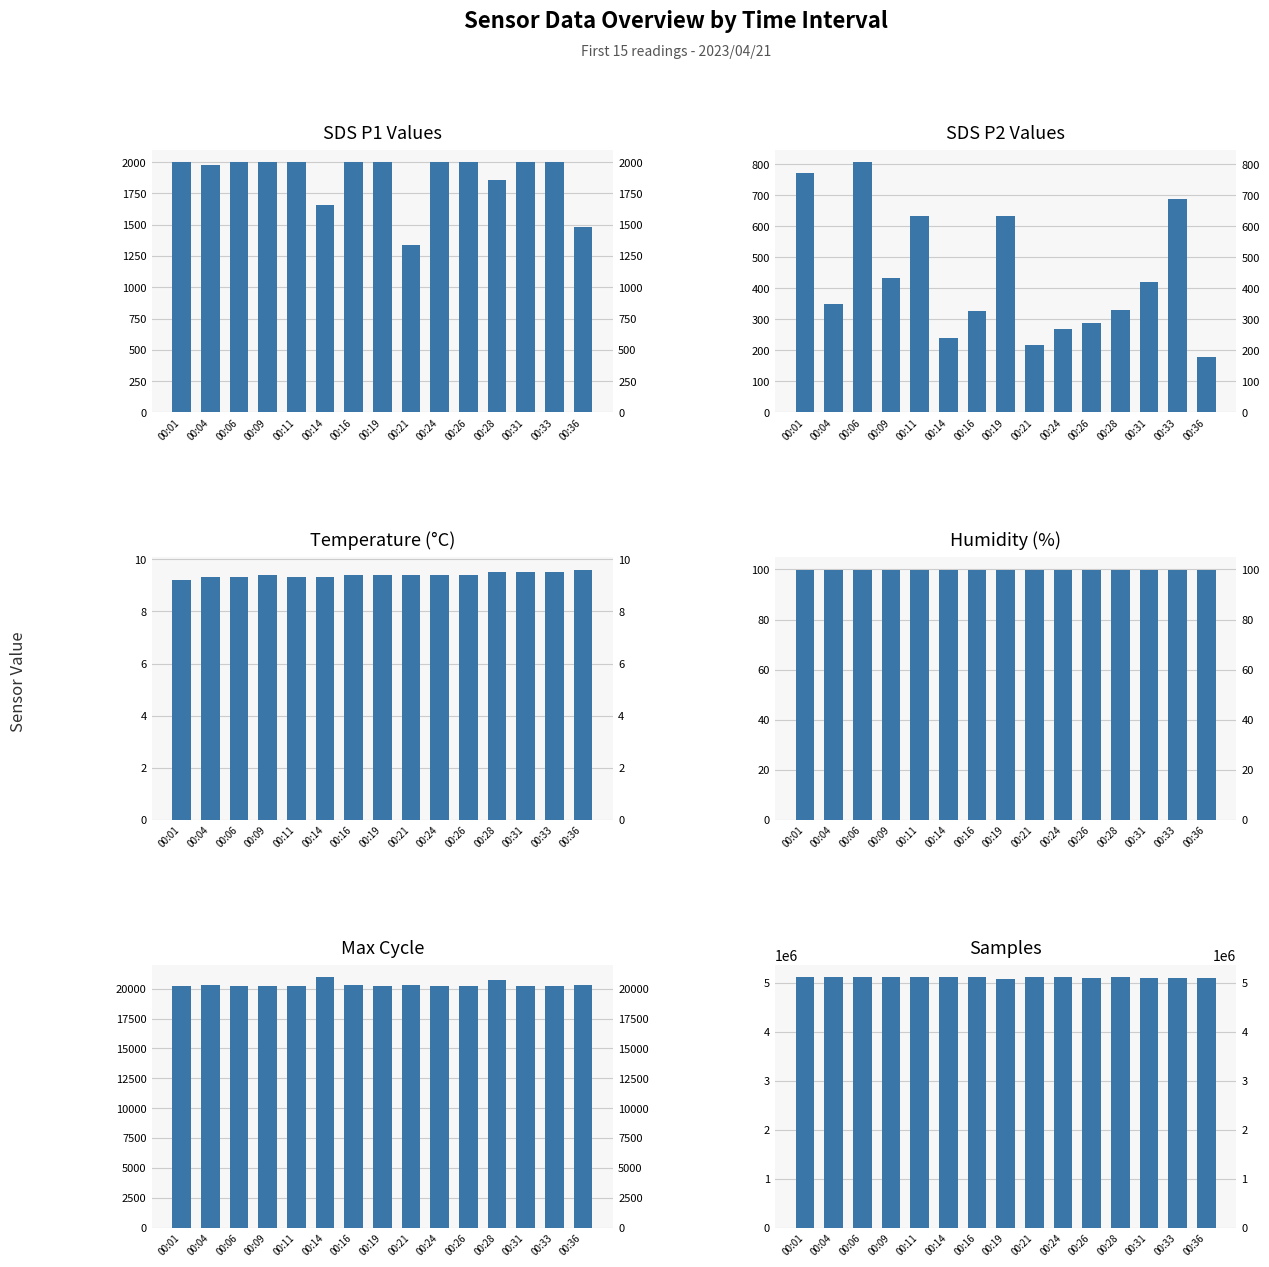

Which series has the largest total across all categories?

Samples